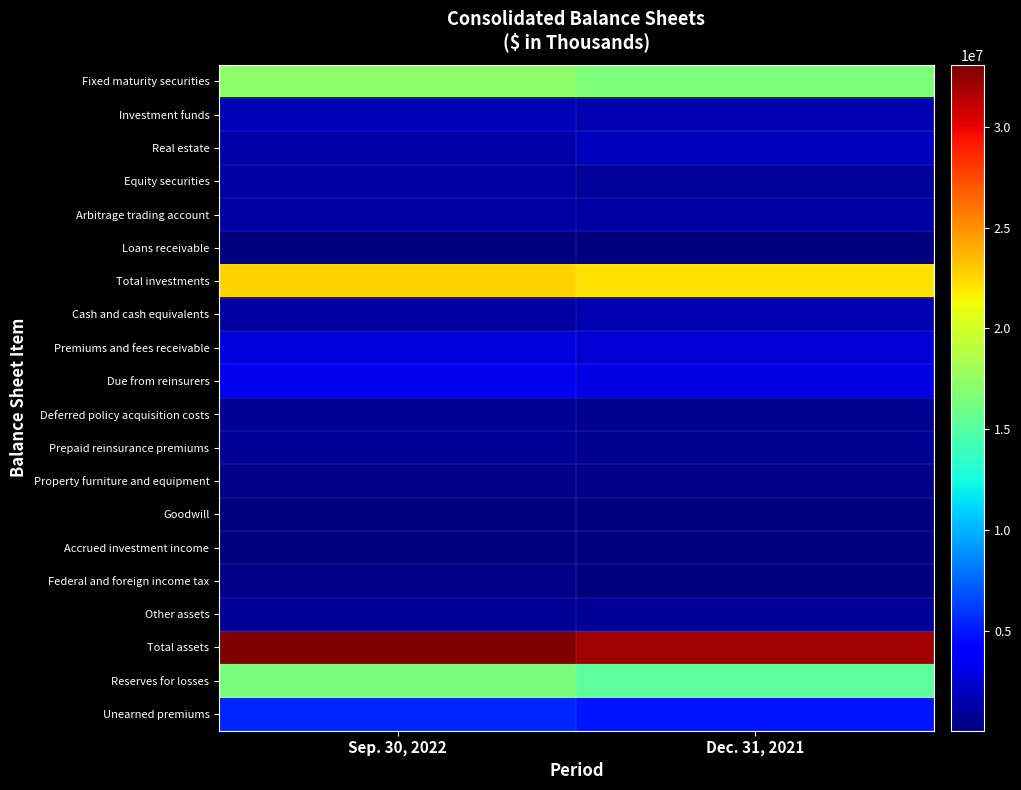

Reading left to right, list all the values displayed in this chart.

Fixed maturity securities: Sep. 30, 2022=17230936	Dec. 31, 2021=16602673
Investment funds: Sep. 30, 2022=1662029	Dec. 31, 2021=1480612
Real estate: Sep. 30, 2022=1320550	Dec. 31, 2021=1852508
Equity securities: Sep. 30, 2022=1173589	Dec. 31, 2021=941243
Arbitrage trading account: Sep. 30, 2022=1165016	Dec. 31, 2021=1179606
Loans receivable: Sep. 30, 2022=112800	Dec. 31, 2021=115172
Total investments: Sep. 30, 2022=22664920	Dec. 31, 2021=22171814
Cash and cash equivalents: Sep. 30, 2022=1130750	Dec. 31, 2021=1568843
Premiums and fees receivable: Sep. 30, 2022=2752678	Dec. 31, 2021=2522972
Due from reinsurers: Sep. 30, 2022=3160843	Dec. 31, 2021=2923026
Deferred policy acquisition costs: Sep. 30, 2022=766923	Dec. 31, 2021=676145
Prepaid reinsurance premiums: Sep. 30, 2022=701044	Dec. 31, 2021=676915
Property furniture and equipment: Sep. 30, 2022=414228	Dec. 31, 2021=419883
Goodwill: Sep. 30, 2022=169652	Dec. 31, 2021=169652
Accrued investment income: Sep. 30, 2022=150801	Dec. 31, 2021=122938
Federal and foreign income tax: Sep. 30, 2022=407595	Dec. 31, 2021=42457
Other assets: Sep. 30, 2022=757385	Dec. 31, 2021=753231
Total assets: Sep. 30, 2022=33076819	Dec. 31, 2021=32047876
Reserves for losses: Sep. 30, 2022=16540123	Dec. 31, 2021=15390888
Unearned premiums: Sep. 30, 2022=5374985	Dec. 31, 2021=4847160